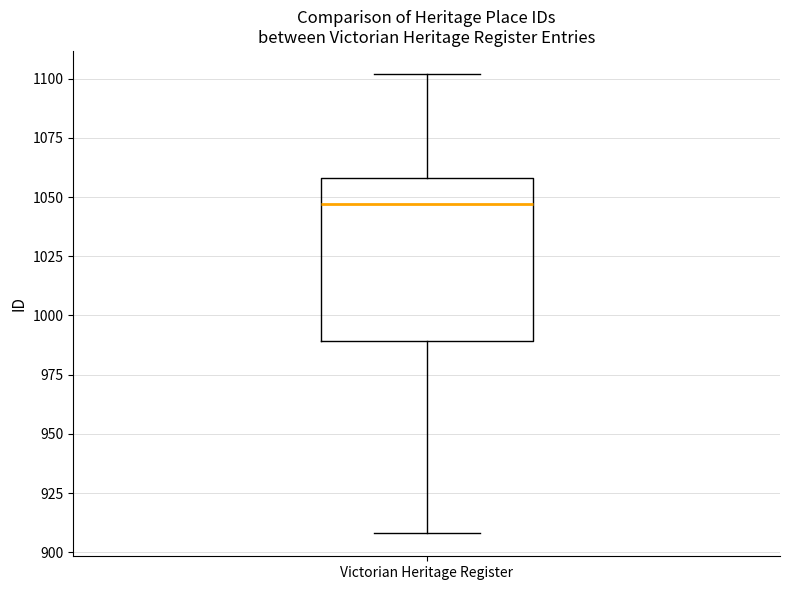

Where does the lower whisker of the box for Victorian Heritage Register end on the y-axis? The values are not printed on the chart, so give them approximately, as read against the axis.

910